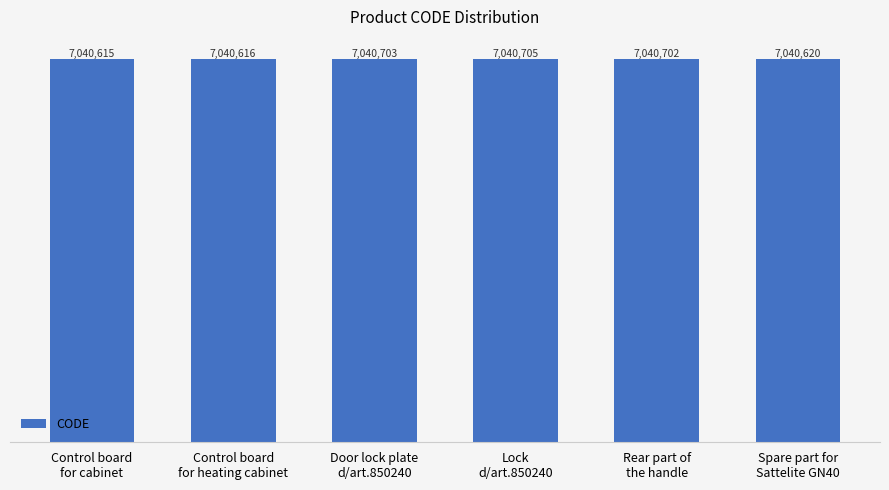

Which has a higher value, Control board
for cabinet or Control board
for heating cabinet?

Control board
for heating cabinet